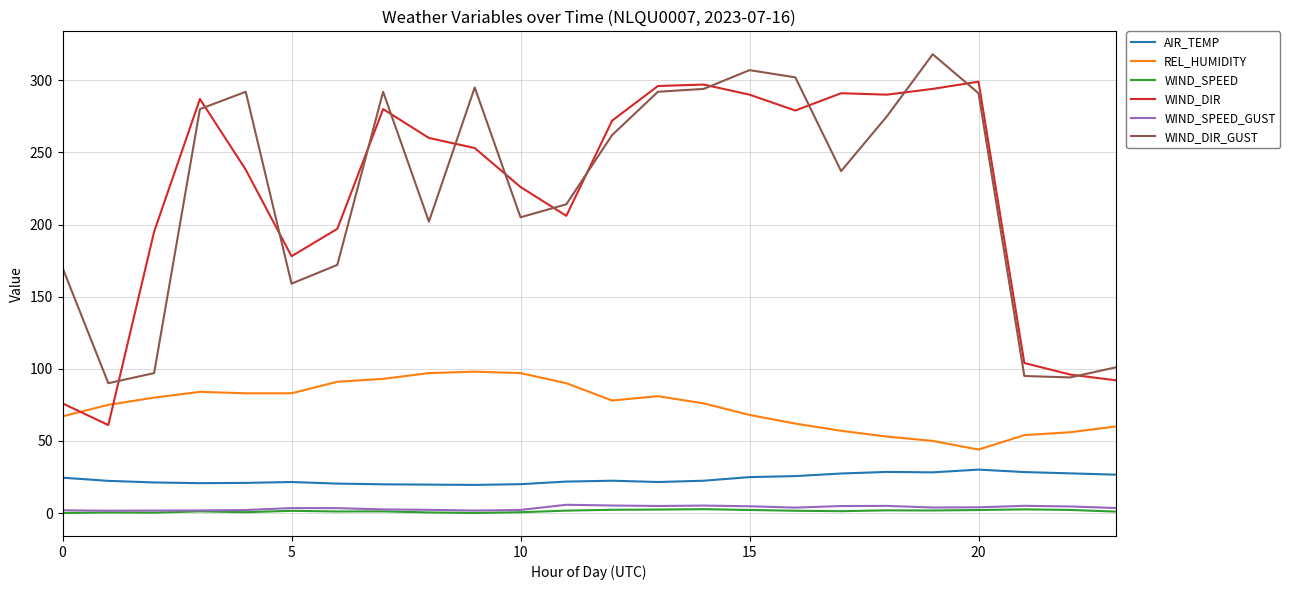

What are all the series names shown in the legend?

AIR_TEMP, REL_HUMIDITY, WIND_SPEED, WIND_DIR, WIND_SPEED_GUST, WIND_DIR_GUST